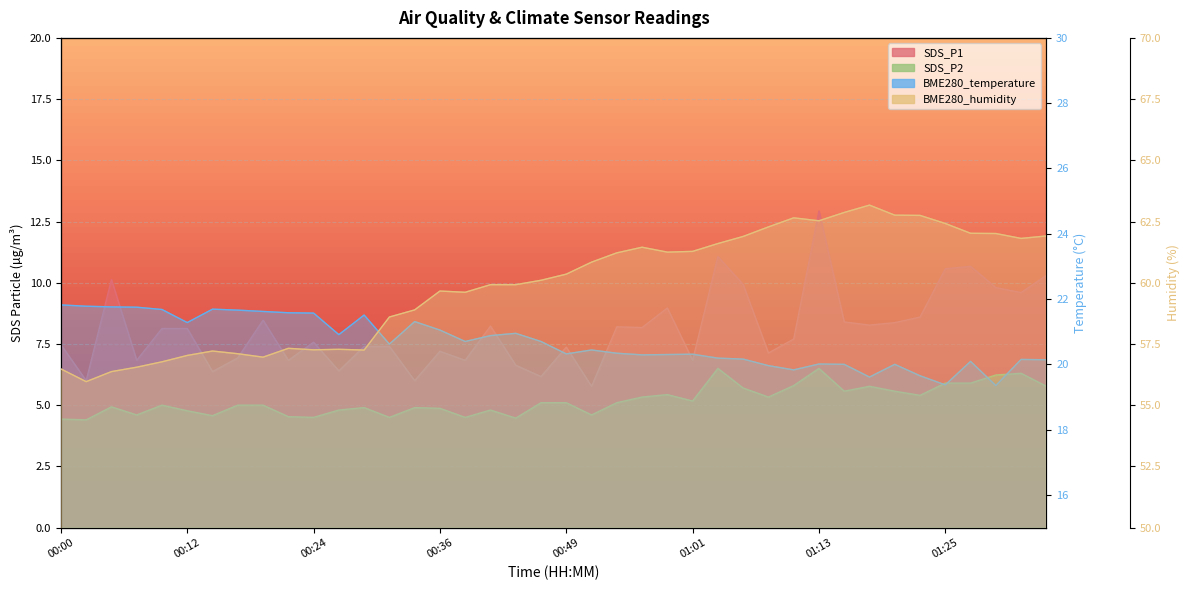

True or false: SDS_P1 and BME280_temperature intersect in this chart.

False